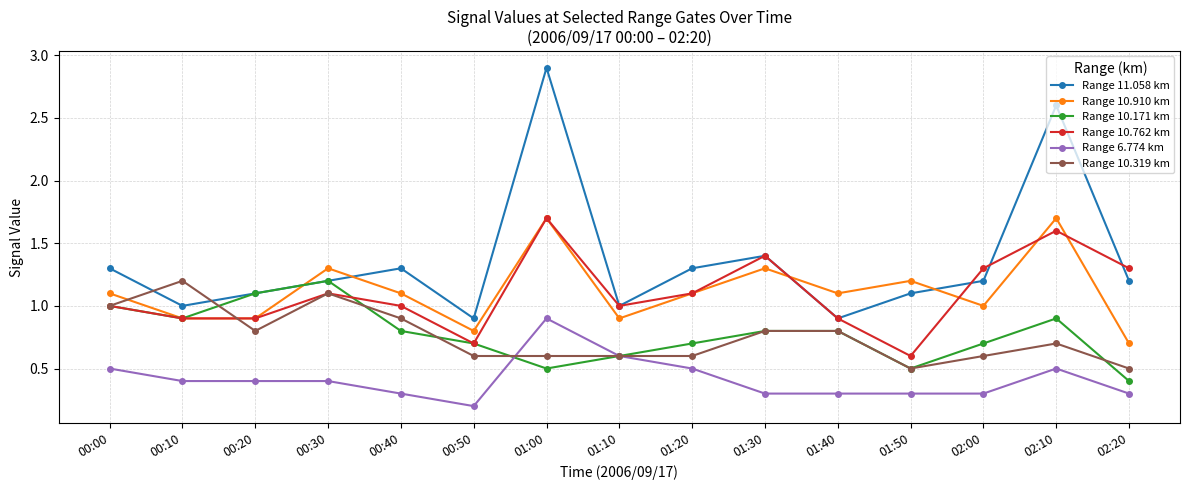

Does the chart have visible grid lines?

Yes